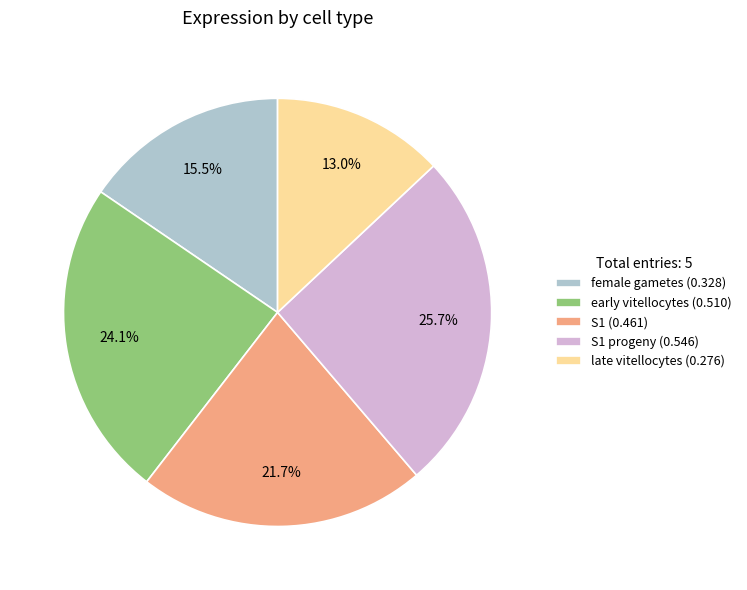

Which slice is the largest?

S1 progeny (0.546)